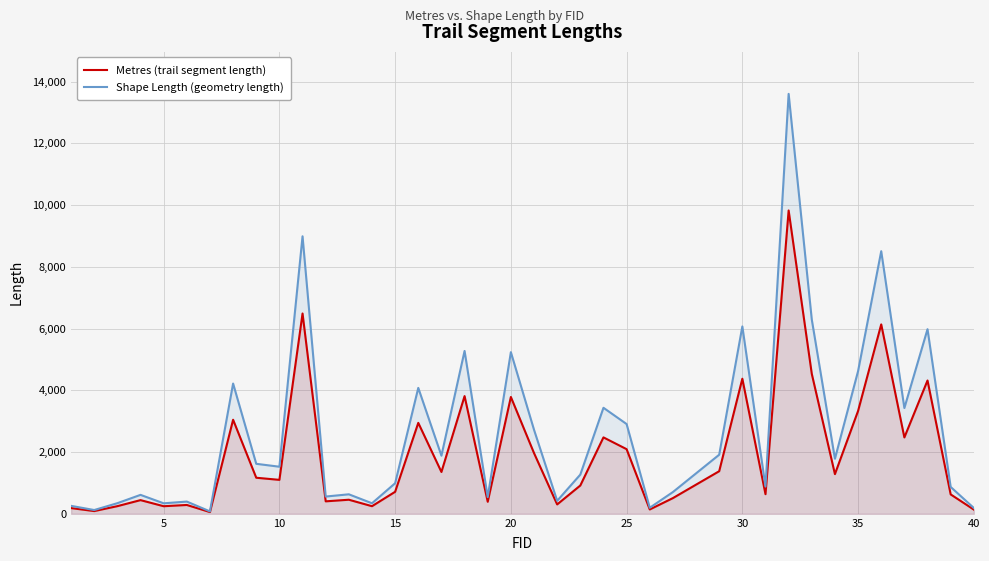

What is the maximum value for Metres (trail segment length)?

9826.3